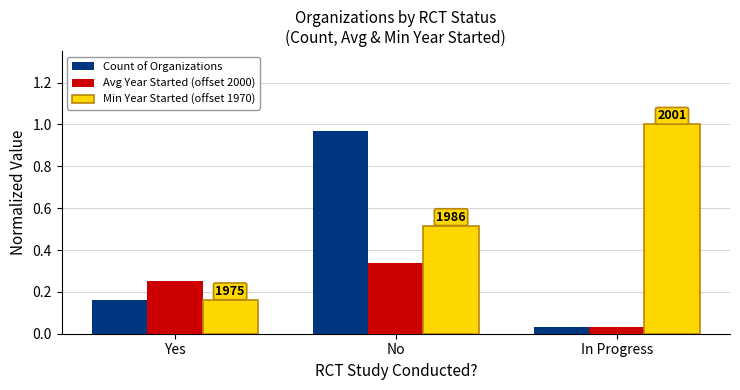

What is the label of the 2nd bar from the left?

No